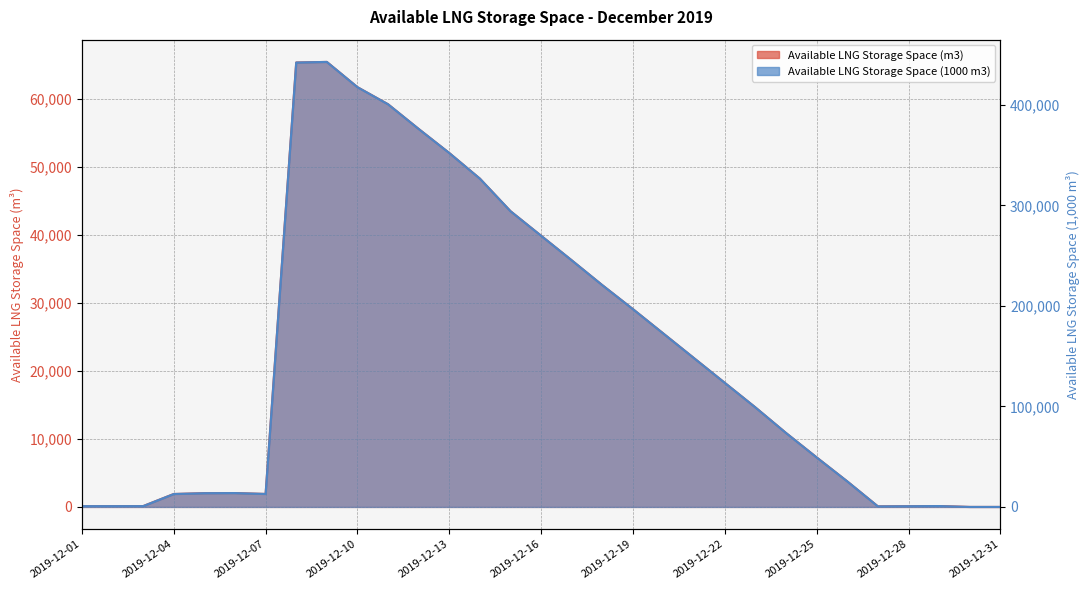

At how many categories does at least one series exceed 353293?

5